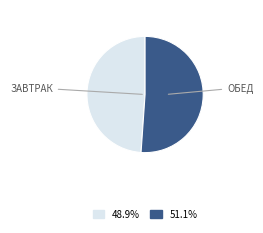

Is there any slice that represents more than half of the pie?

Yes